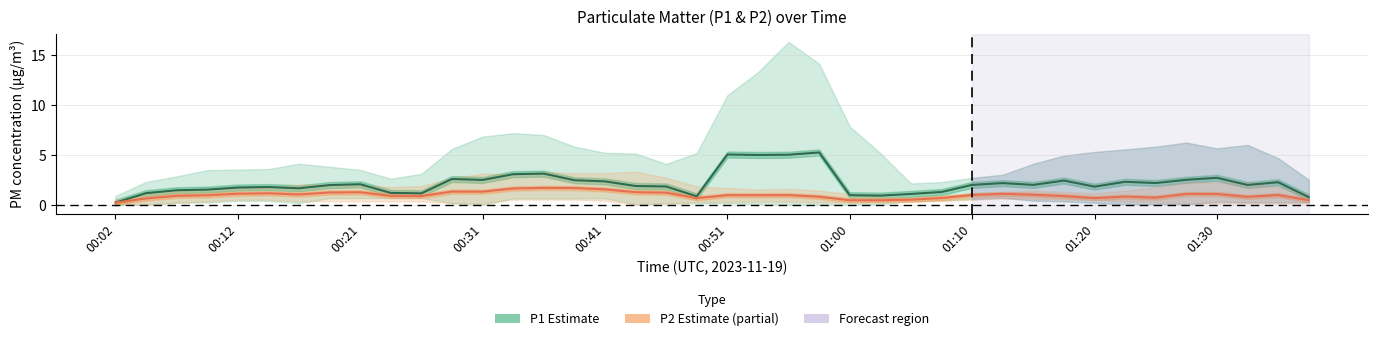

True or false: P1 (Estimate) and P2 (Estimate based on partial data) cross at least once.

False